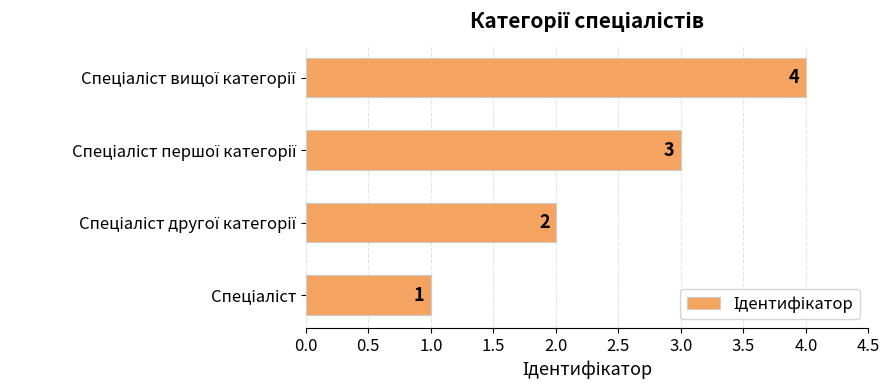

What is the sum of all values?

10